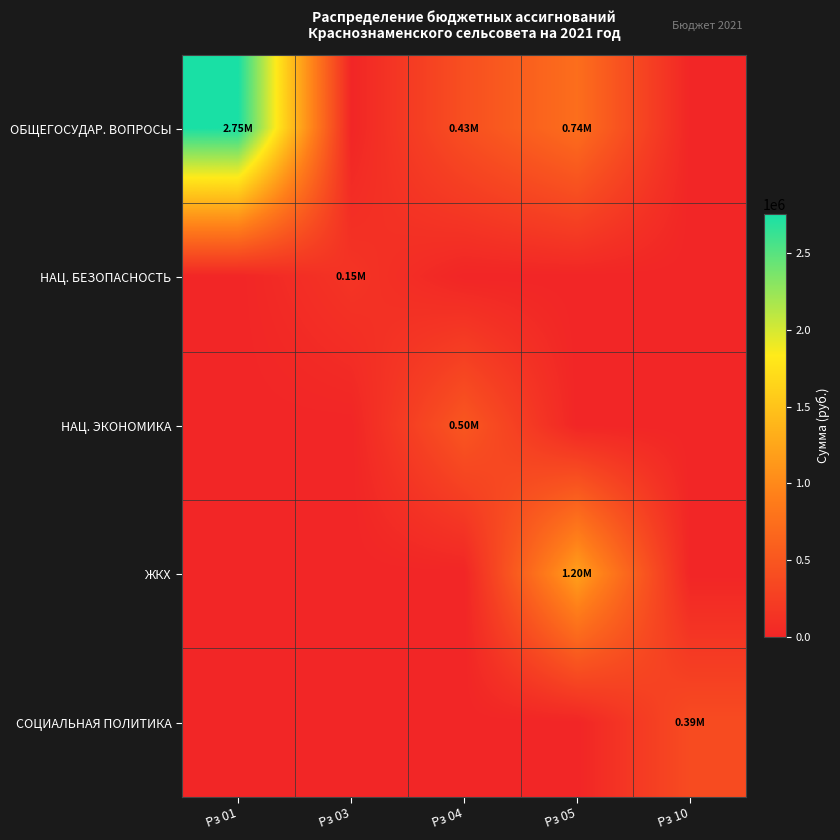

Reading left to right, what are all the values shown in this chart?

ОБЩЕГОСУДАР. ВОПРОСЫ: Рз 01=2752184.5	Рз 03=0.0	Рз 04=425022.5	Рз 05=739598.7	Рз 10=0.0
НАЦ. БЕЗОПАСНОСТЬ: Рз 01=0.0	Рз 03=150000.0	Рз 04=0.0	Рз 05=0.0	Рз 10=0.0
НАЦ. ЭКОНОМИКА: Рз 01=0.0	Рз 03=0.0	Рз 04=500000.0	Рз 05=0.0	Рз 10=0.0
ЖКХ: Рз 01=0.0	Рз 03=0.0	Рз 04=0.0	Рз 05=1200000.0	Рз 10=0.0
СОЦИАЛЬНАЯ ПОЛИТИКА: Рз 01=0.0	Рз 03=0.0	Рз 04=0.0	Рз 05=0.0	Рз 10=386952.1